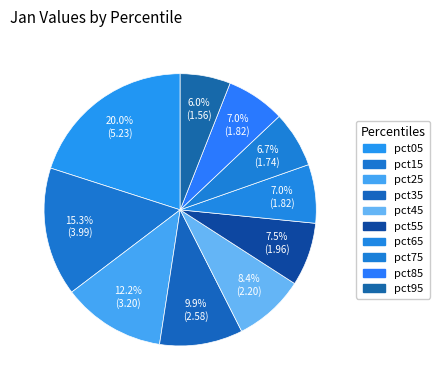

How many slices are in this pie chart?

10